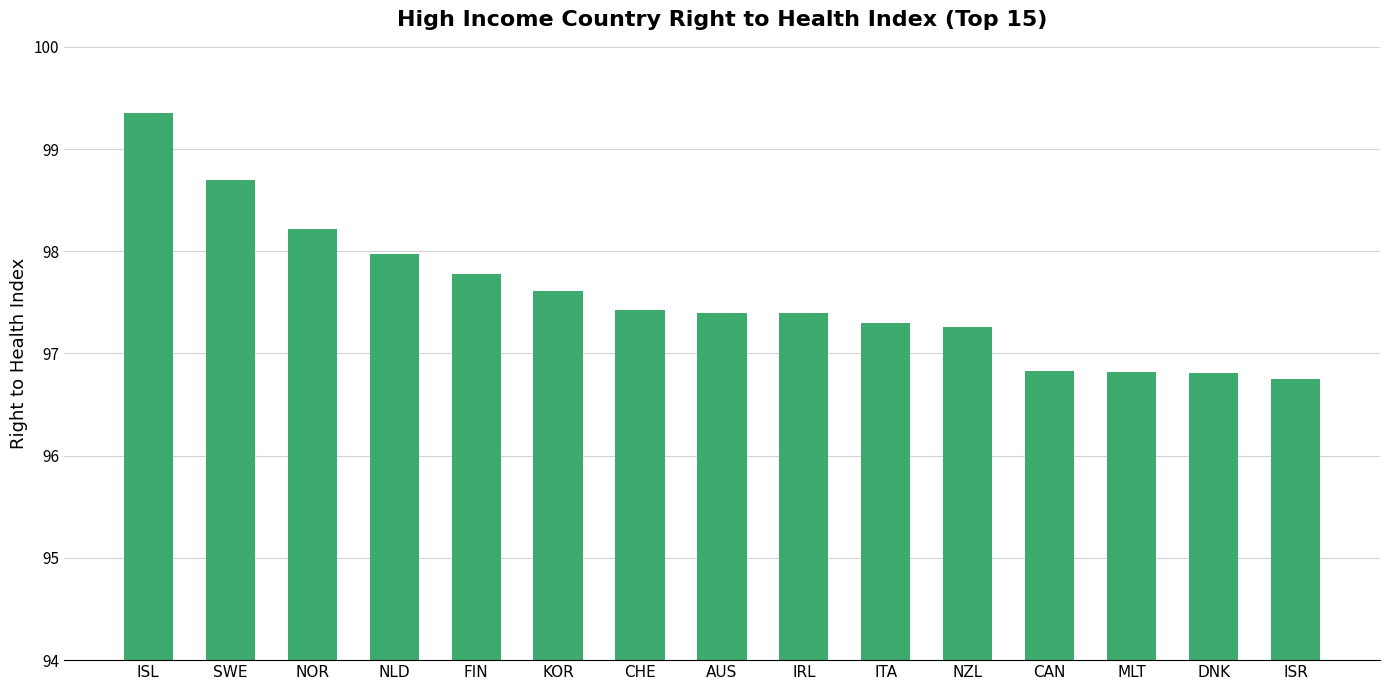

How many values are below 97?

4